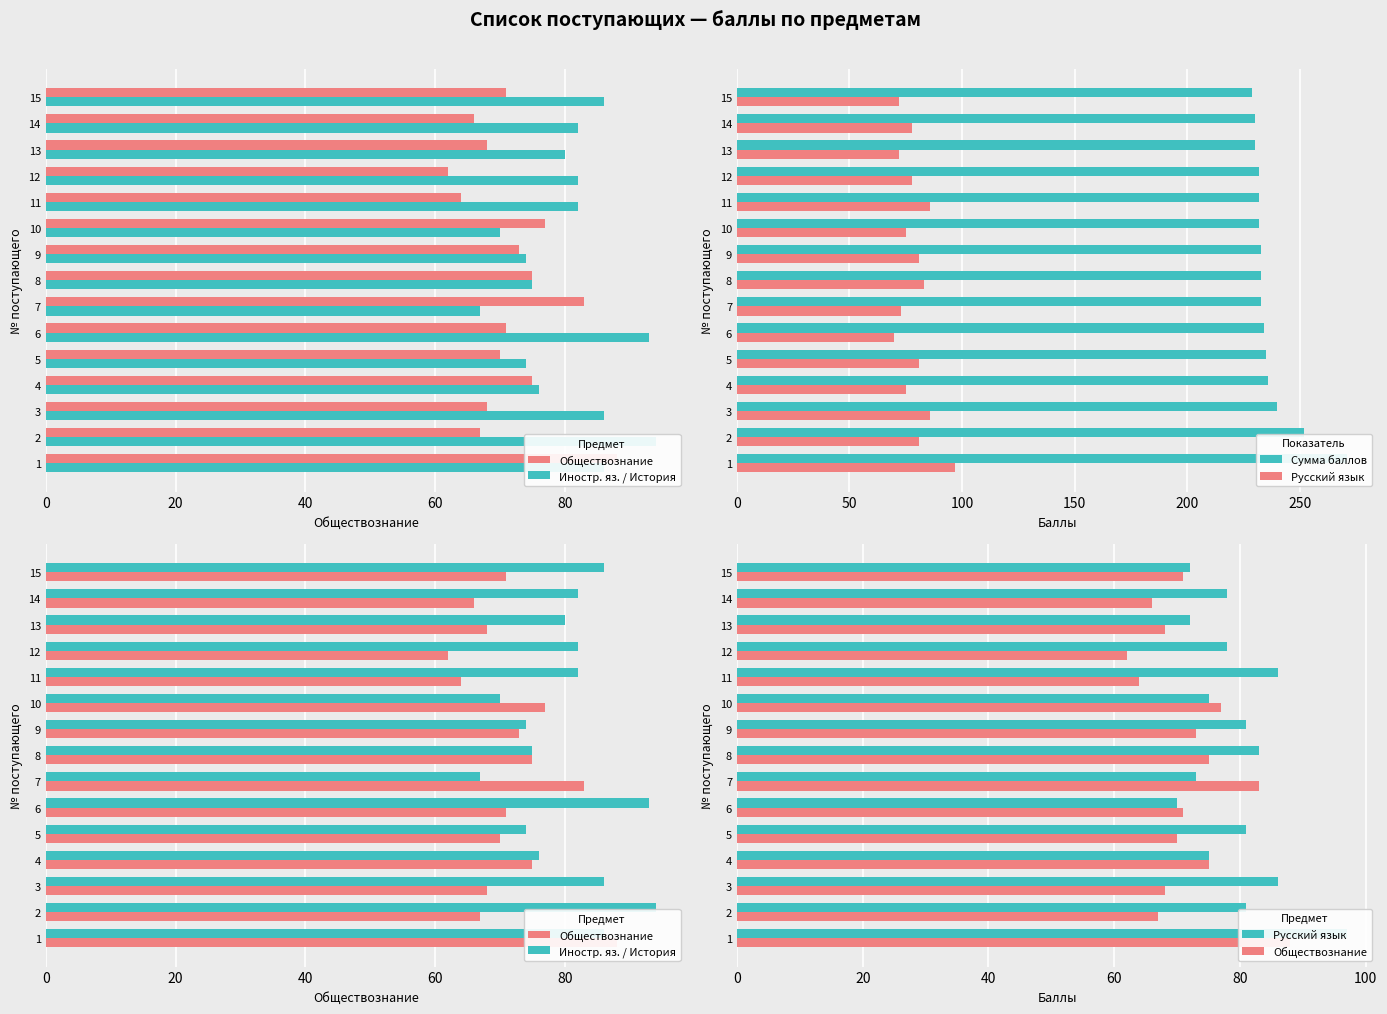

What is the difference between the maximum and minimum values in the Обществознание series?

26